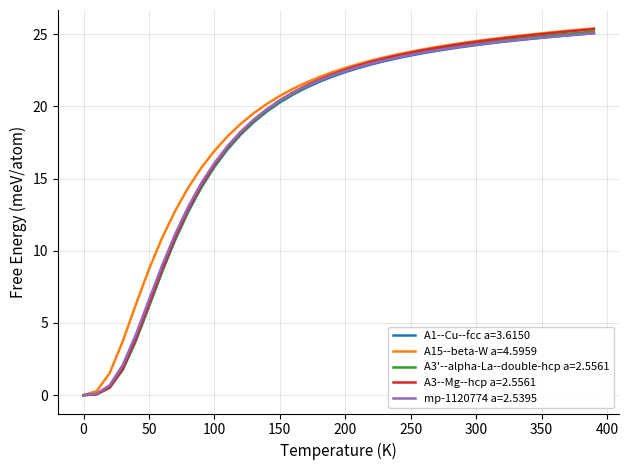

What is the difference between the maximum and minimum values in the mp-1120774 a=2.5395 series?

25.1